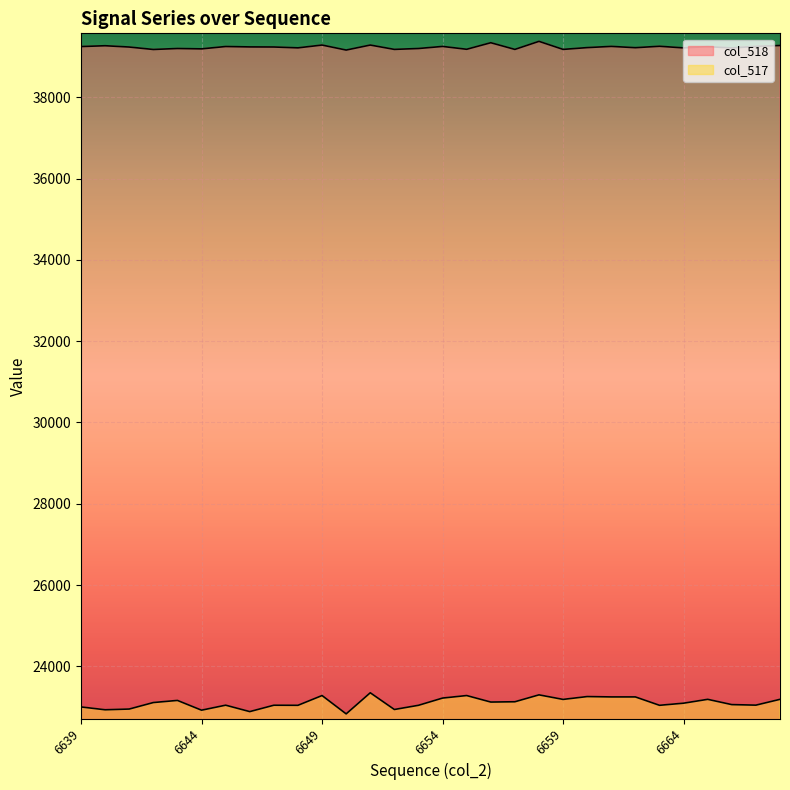

At which label is col_517 closest to 23091?

6664